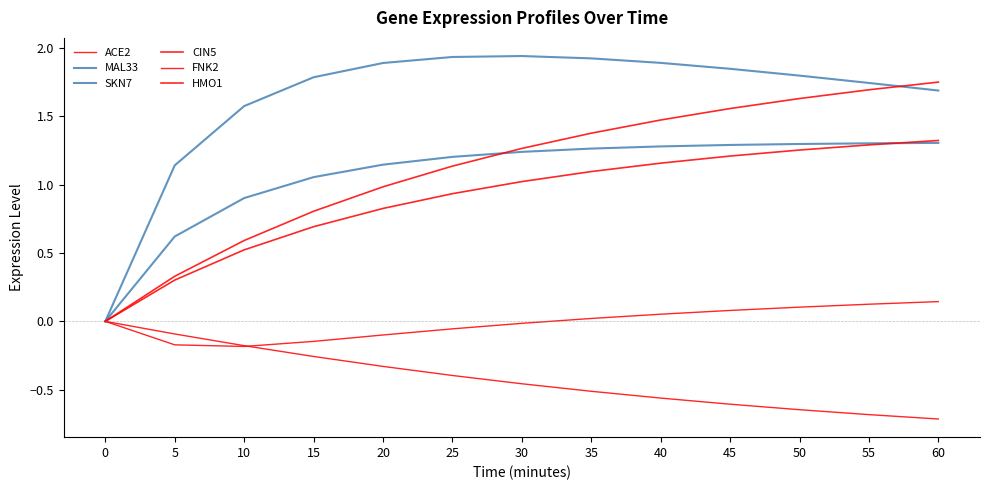

Does the chart have visible grid lines?

No